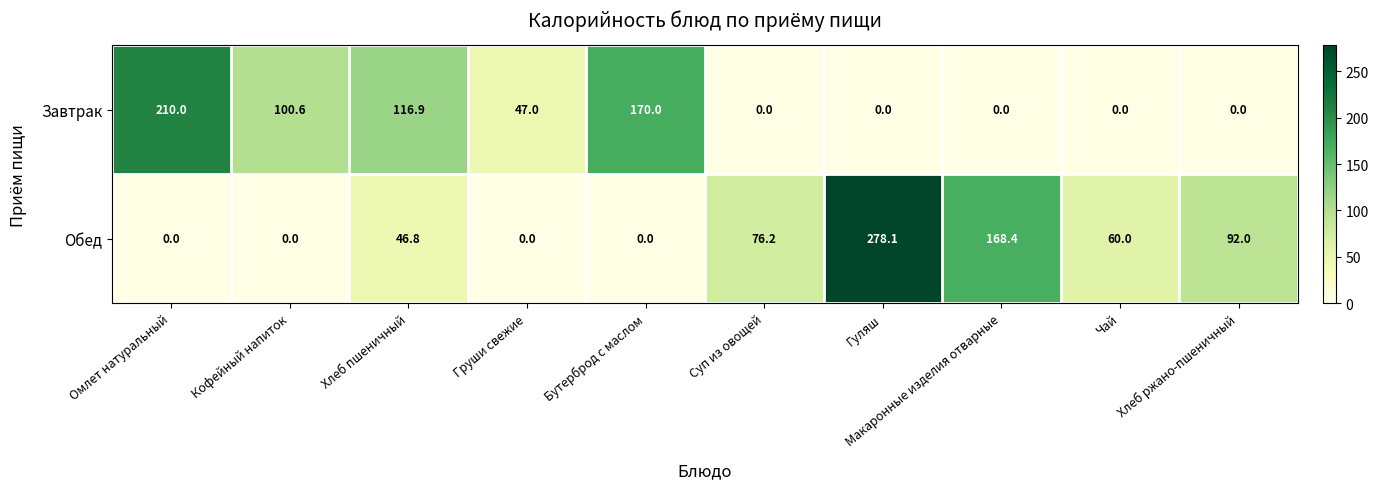

What is the highest value of the Завтрак series?

210.0